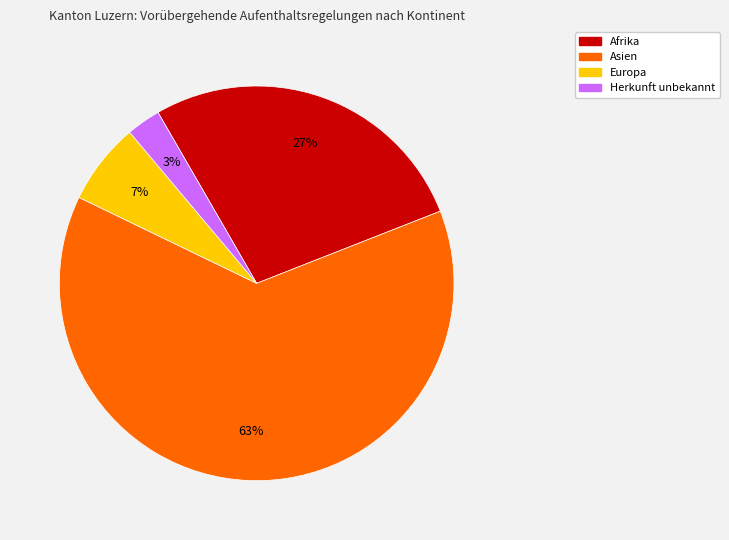

To the nearest percent, what is the difference between the largest and smallest slice percentages?

60%